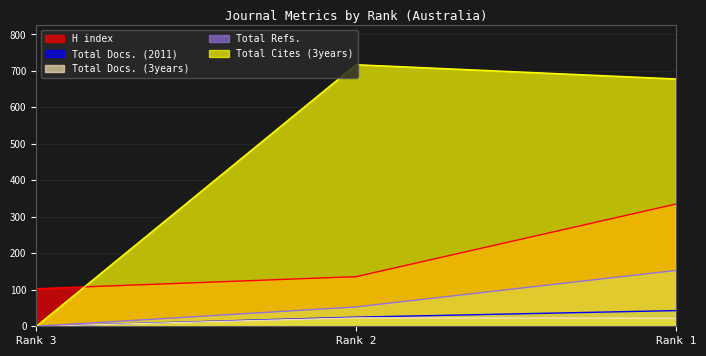

Between Rank 1 and Rank 2, which is larger?

Rank 1